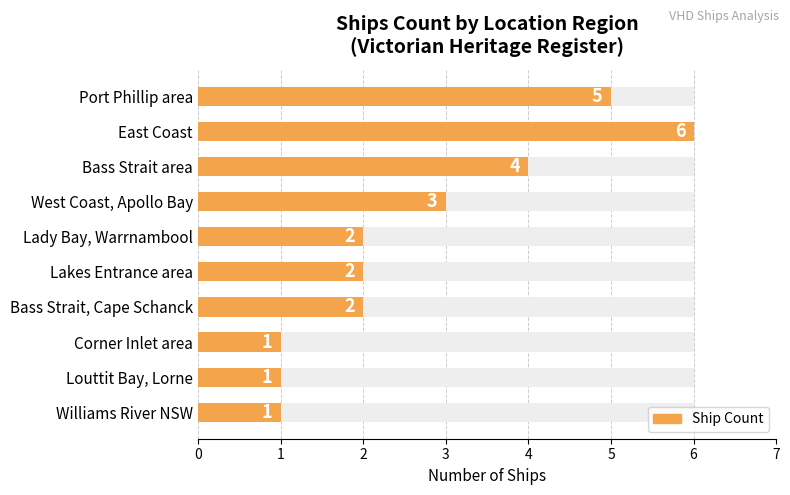

How many values are between 1 and 4?

8